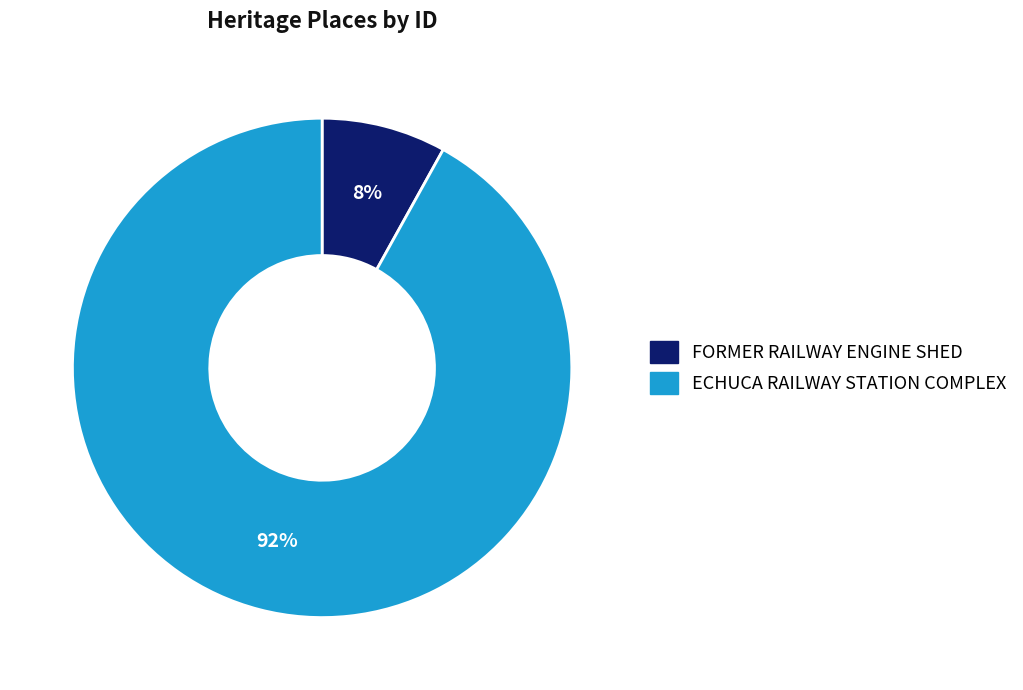

Combined, do ECHUCA RAILWAY STATION COMPLEX and FORMER RAILWAY ENGINE SHED account for over 50%?

Yes